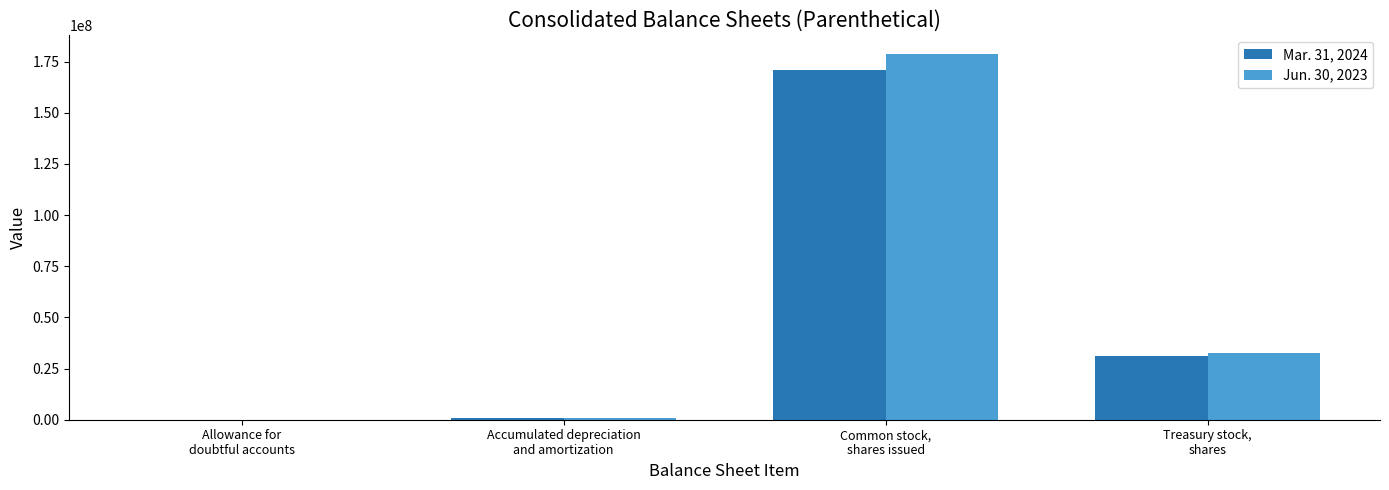

Reading left to right, transcribe all the data shown in this chart.

Mar. 31, 2024: Allowance for
doubtful accounts=56180	Accumulated depreciation
and amortization=884321	Common stock,
shares issued=170915771	Treasury stock,
shares=31388403
Jun. 30, 2023: Allowance for
doubtful accounts=55502	Accumulated depreciation
and amortization=846177	Common stock,
shares issued=178935578	Treasury stock,
shares=32785658